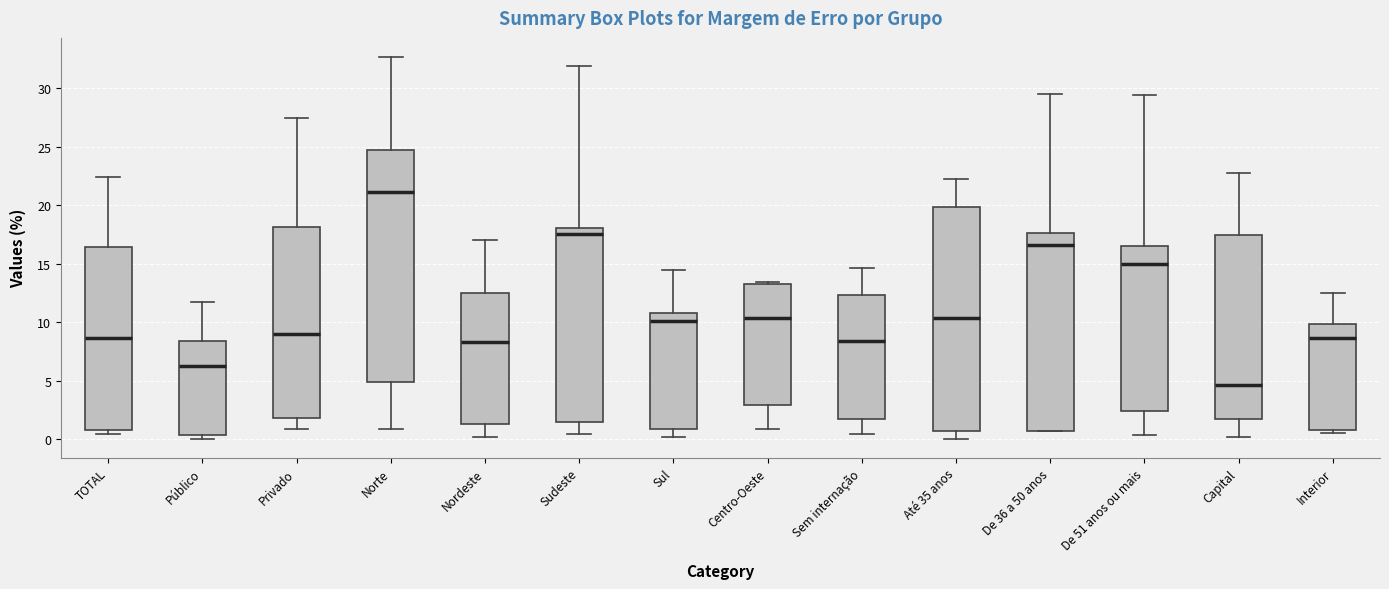

Reading left to right, transcribe this box plot: for each box, give where its median line is, the range the box spans, and where its two whiskers end, as read against the y-axis. The values are not printed on the chart, so give them approximately, as read against the axis.

TOTAL: median 8.5, box 1.0 to 16.5, whiskers 0.5 to 22.5
Público: median 6.5, box 0.5 to 8.5, whiskers 0.0 to 11.5
Privado: median 9.0, box 2.0 to 18.0, whiskers 1.0 to 27.5
Norte: median 21.0, box 5.0 to 24.5, whiskers 1.0 to 32.5
Nordeste: median 8.5, box 1.5 to 12.5, whiskers 0.0 to 17.0
Sudeste: median 17.5, box 1.5 to 18.0, whiskers 0.5 to 32.0
Sul: median 10.0, box 1.0 to 11.0, whiskers 0.0 to 14.5
Centro-Oeste: median 10.5, box 3.0 to 13.5, whiskers 1.0 to 13.5
Sem internação: median 8.5, box 2.0 to 12.5, whiskers 0.5 to 14.5
Até 35 anos: median 10.5, box 1.0 to 20.0, whiskers 0.0 to 22.0
De 36 a 50 anos: median 16.5, box 1.0 to 17.5, whiskers 0.5 to 29.5
De 51 anos ou mais: median 15.0, box 2.5 to 16.5, whiskers 0.5 to 29.5
Capital: median 4.5, box 1.5 to 17.5, whiskers 0.0 to 23.0
Interior: median 8.5, box 1.0 to 10.0, whiskers 0.5 to 12.5